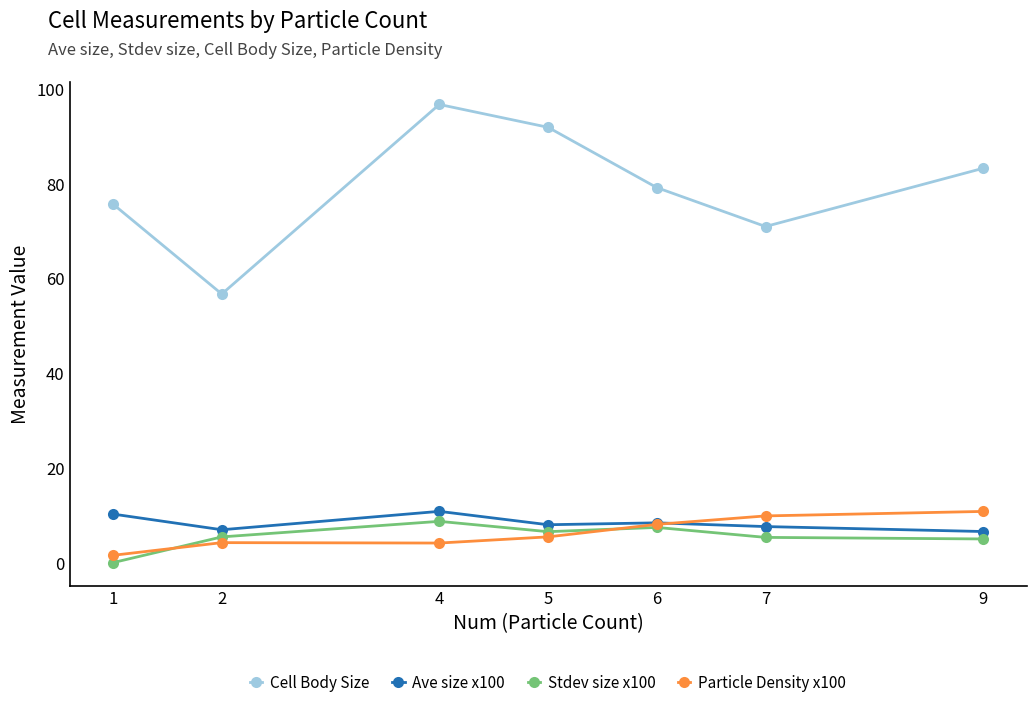

What is the value of the Ave size x100 point at the 3rd from the left?

10.8